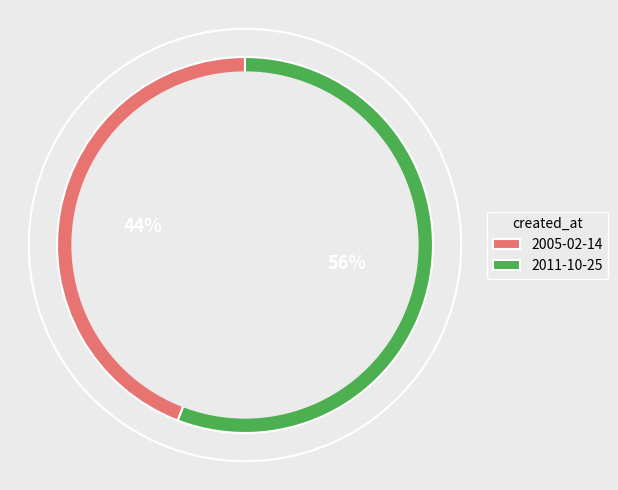

What is the majority slice?

2011-10-25